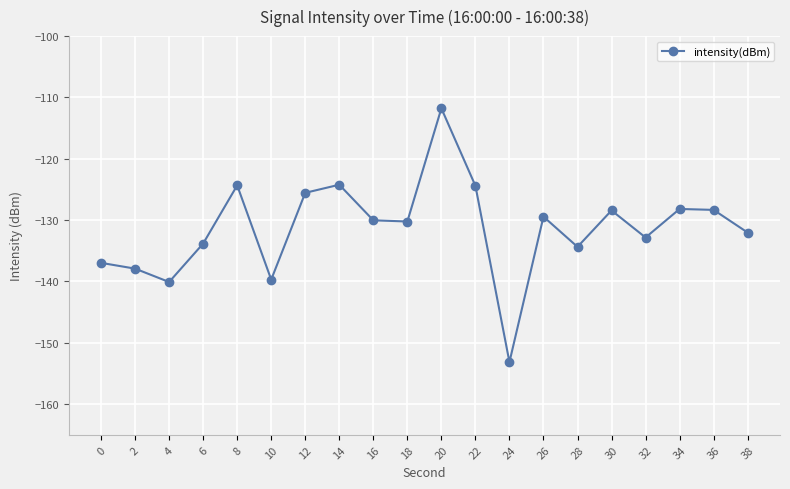

Count the number of values greater than -130.

9